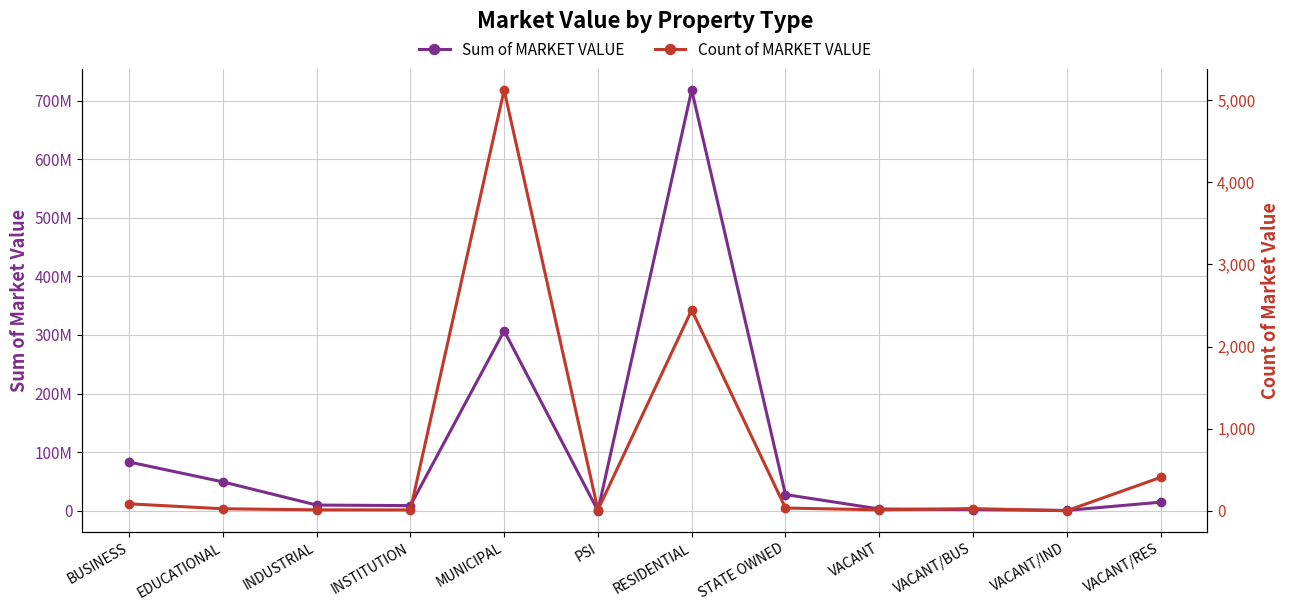

Is it true that Sum of MARKET VALUE equals 27640000 at STATE OWNED?

True